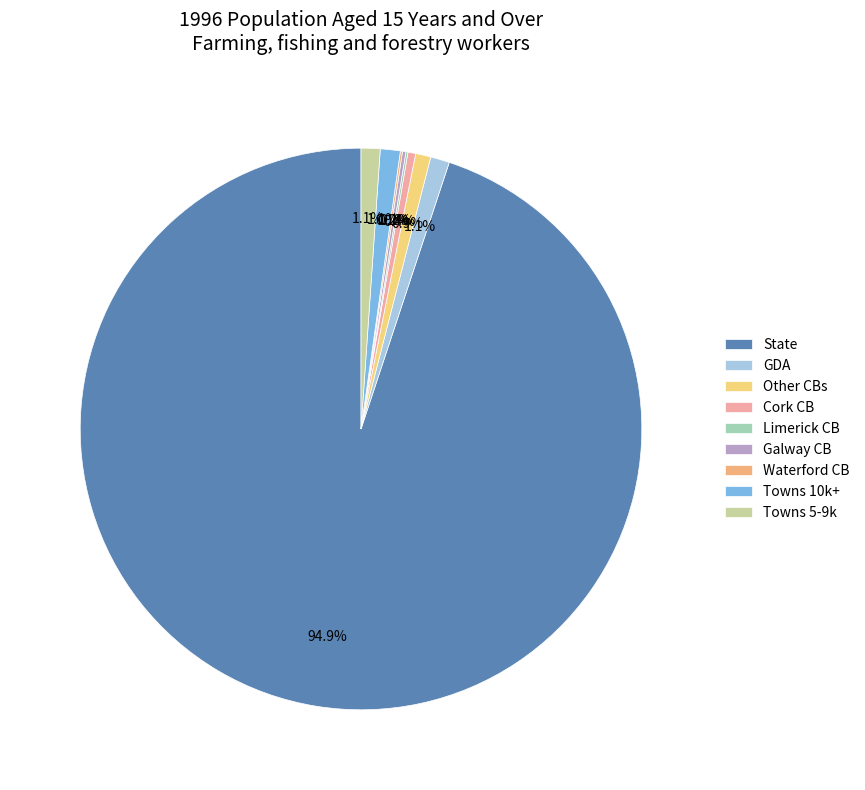

To the nearest percent, what is the average slice percentage?

11%